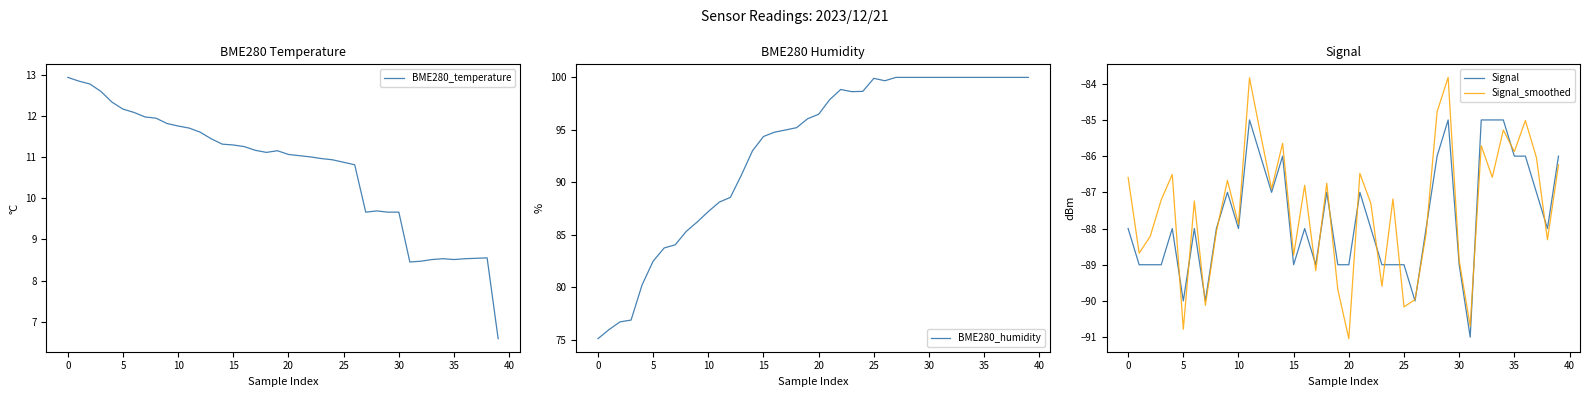

What are all the series names shown in the legend?

BME280_temperature, BME280_humidity, Signal, Signal_smoothed